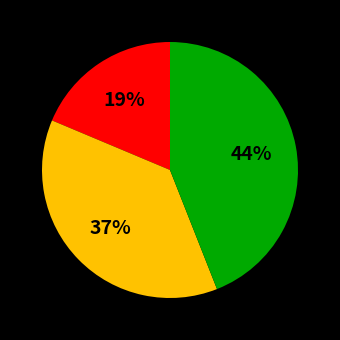

Does any single category account for the majority?

No